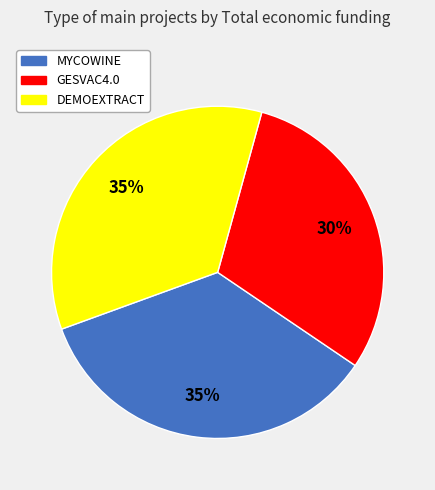

To the nearest percent, what is the average slice percentage?

33%